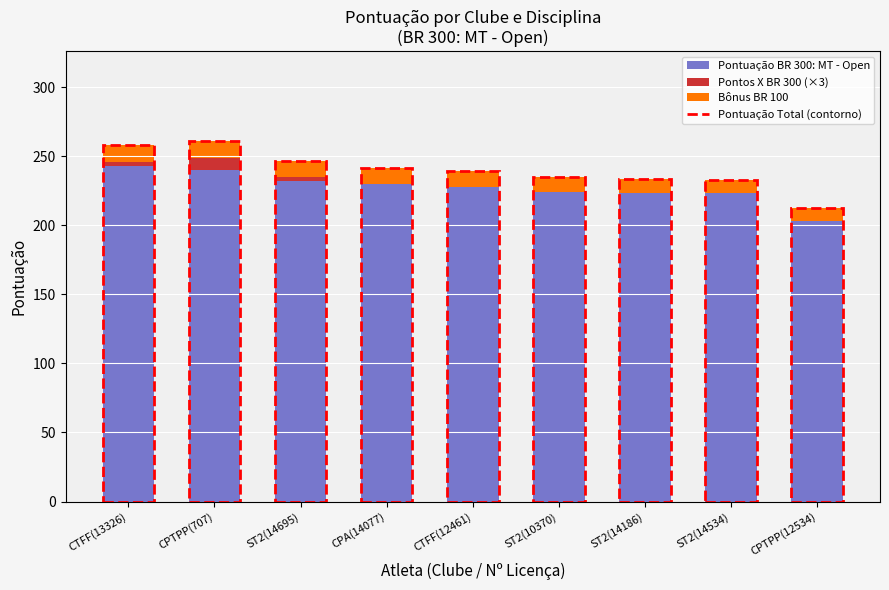

What is the sum of all Pontuação BR 300: MT - Open values?

2046.0